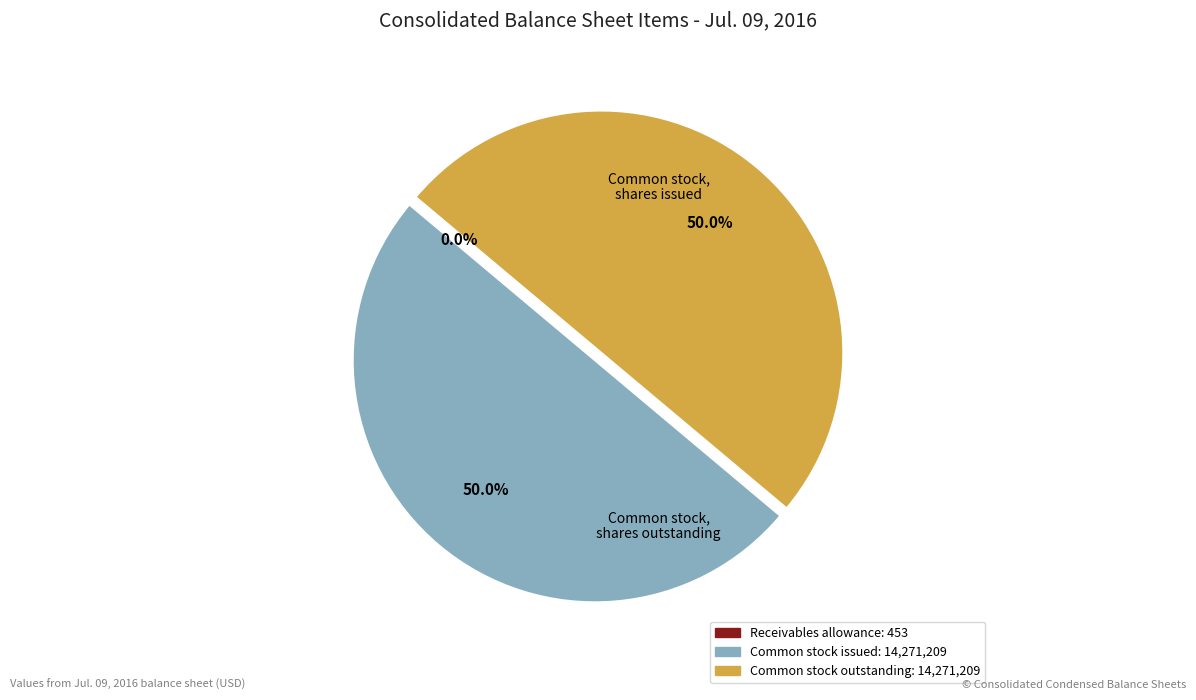

How many segments does this pie chart have?

3